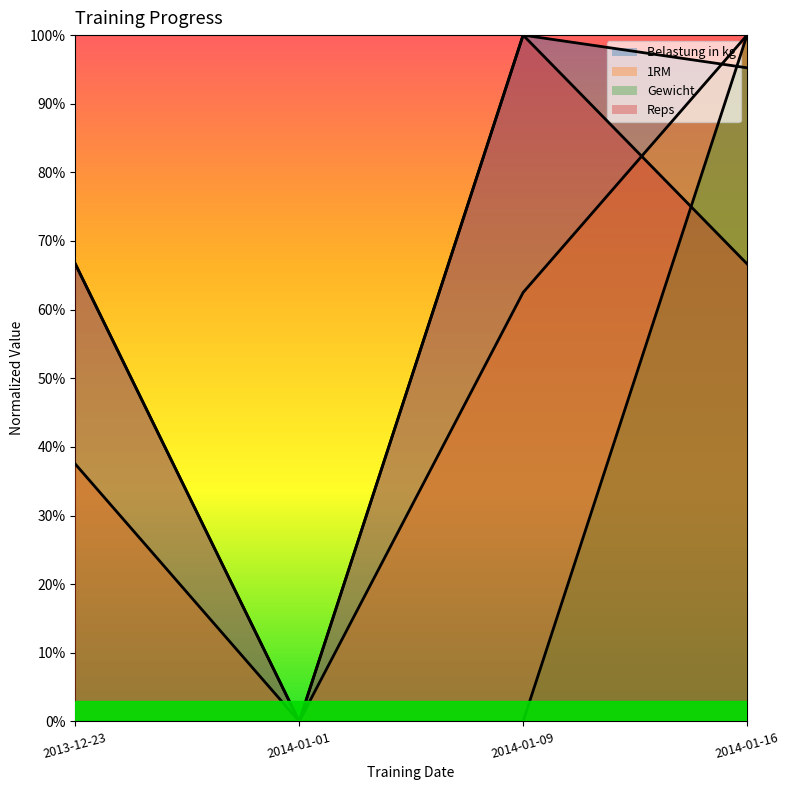

What is the label of the 2nd point from the left?

2014-01-01